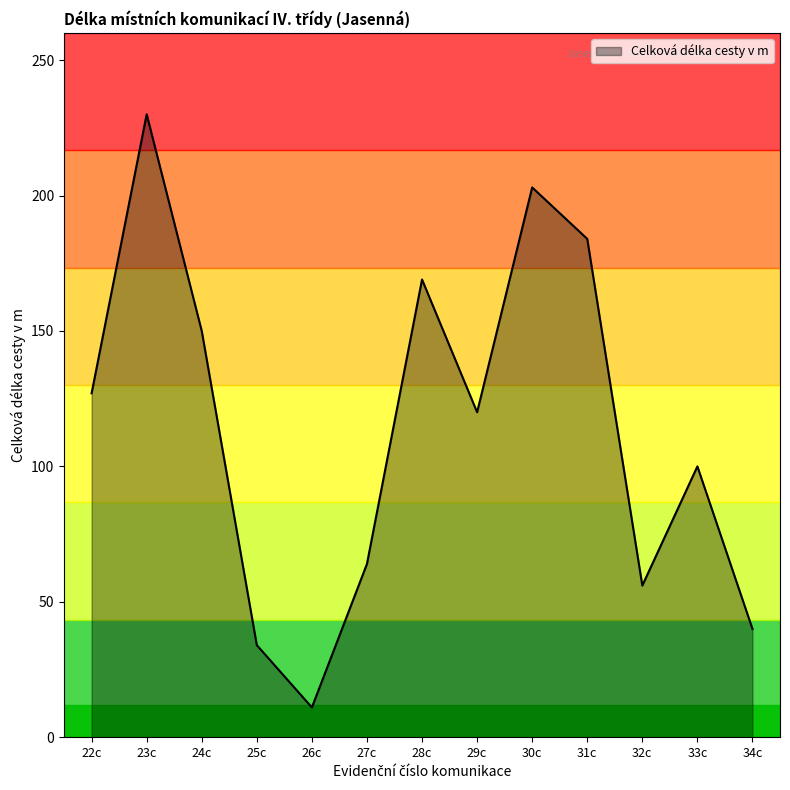

What position from the right is 25c?

10